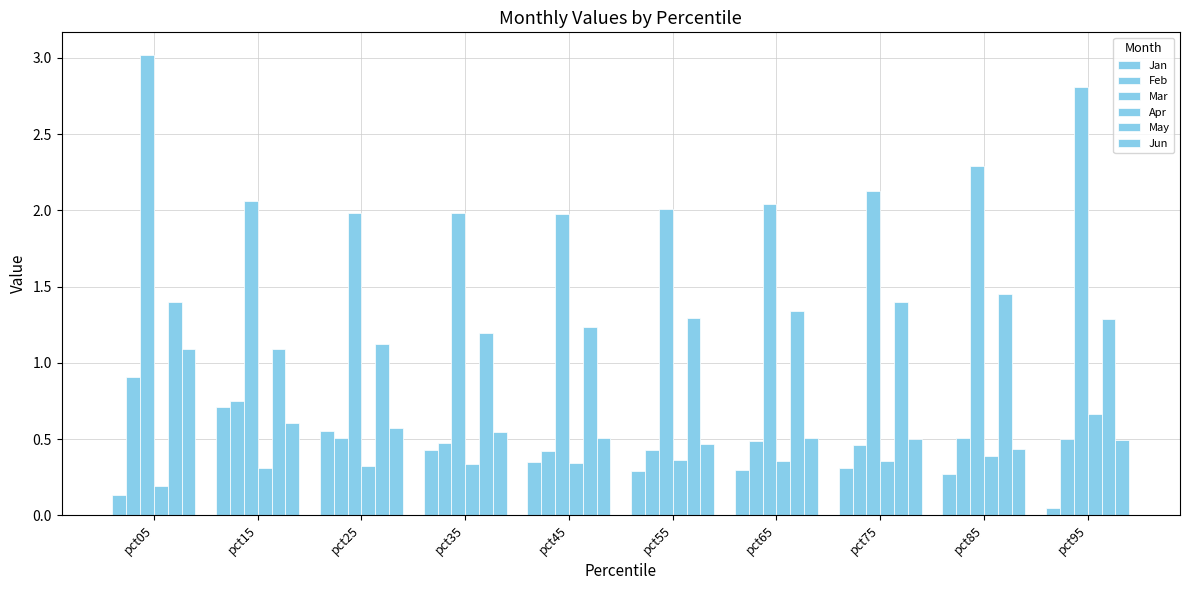

Are the bars horizontal?

No